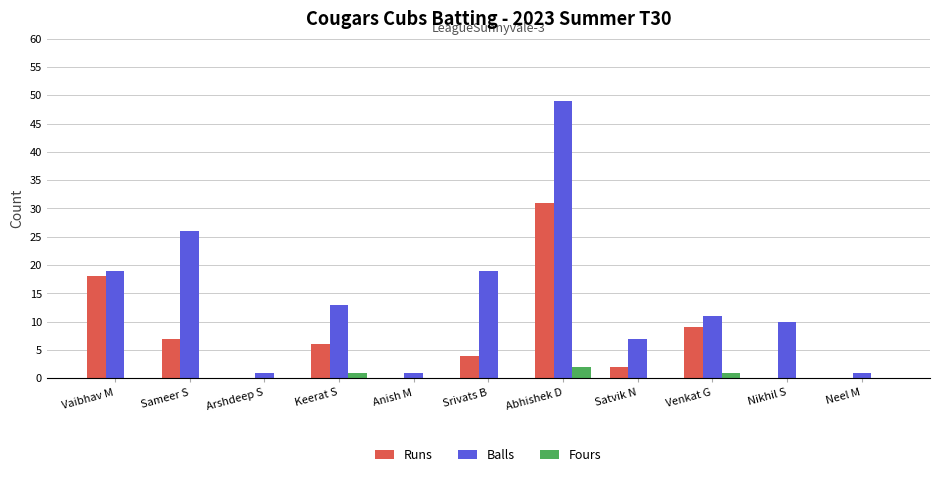

Which label corresponds to the largest value in the chart?

Abhishek D